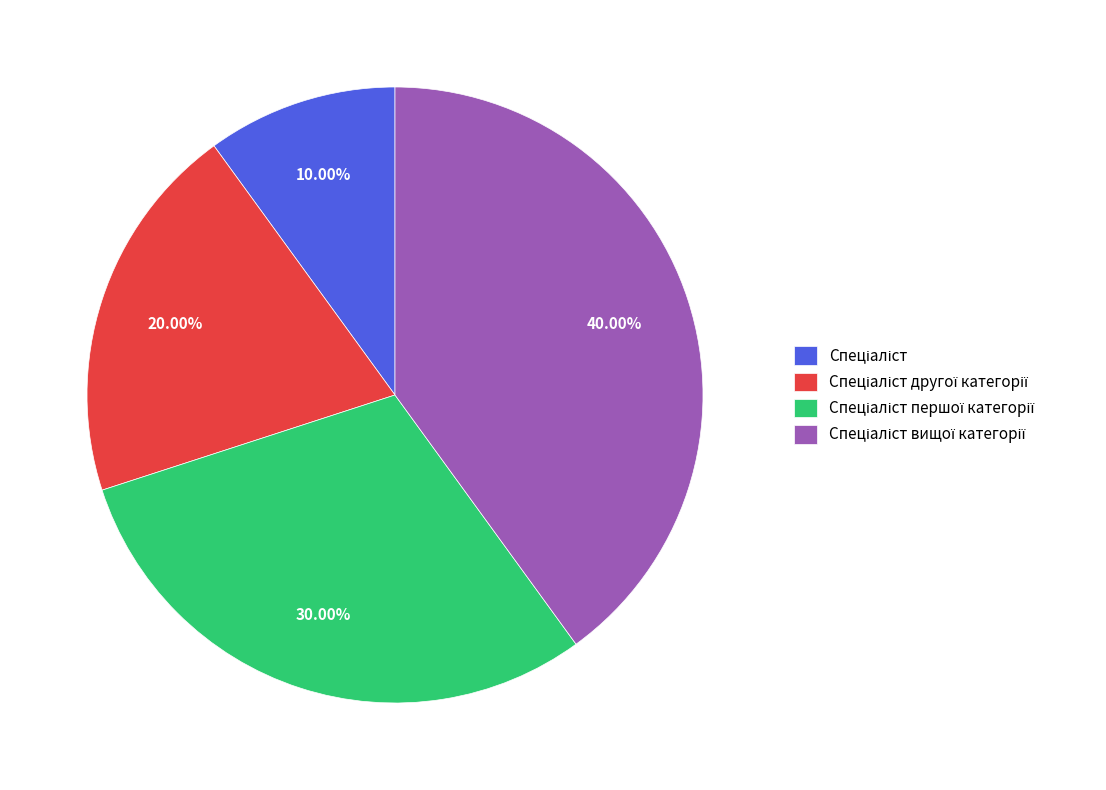

Is there any slice that represents more than half of the pie?

No